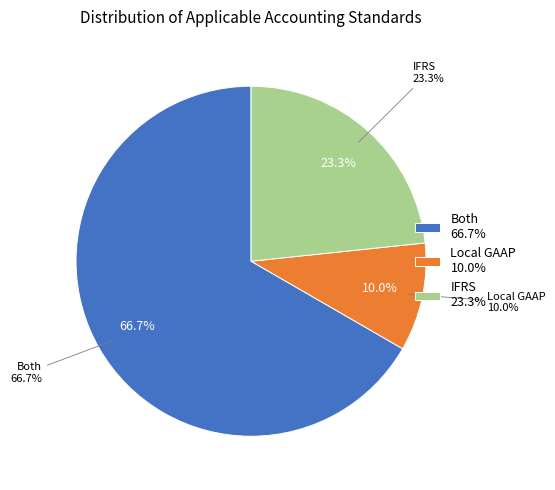

What percentage is the Both slice, to the nearest percent?

67%